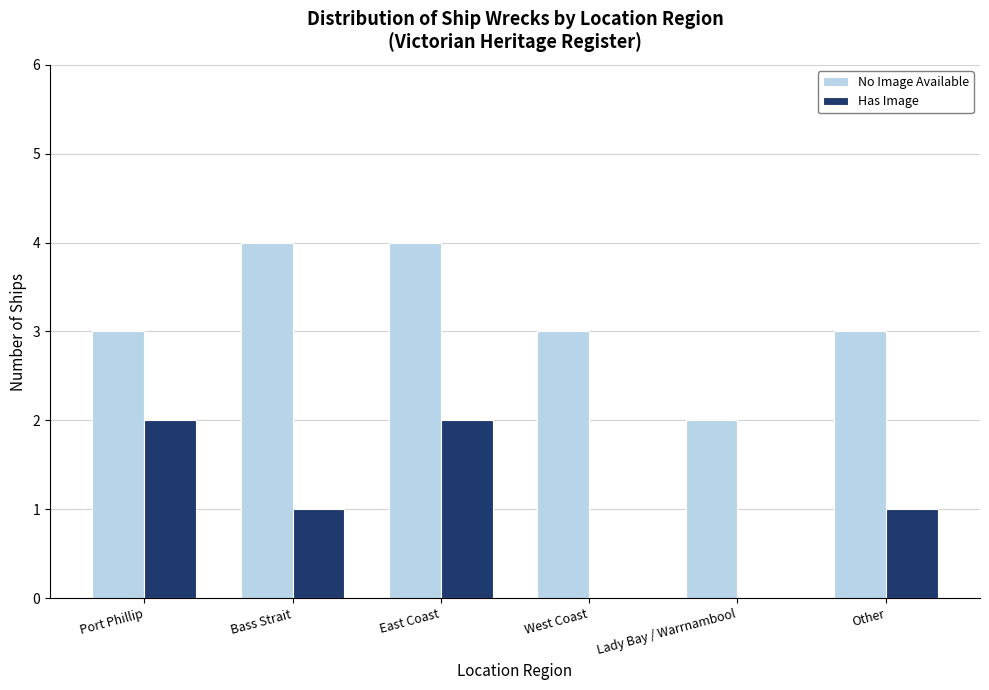

Which series changed the most between Bass Strait and Lady Bay / Warrnambool?

No Image Available